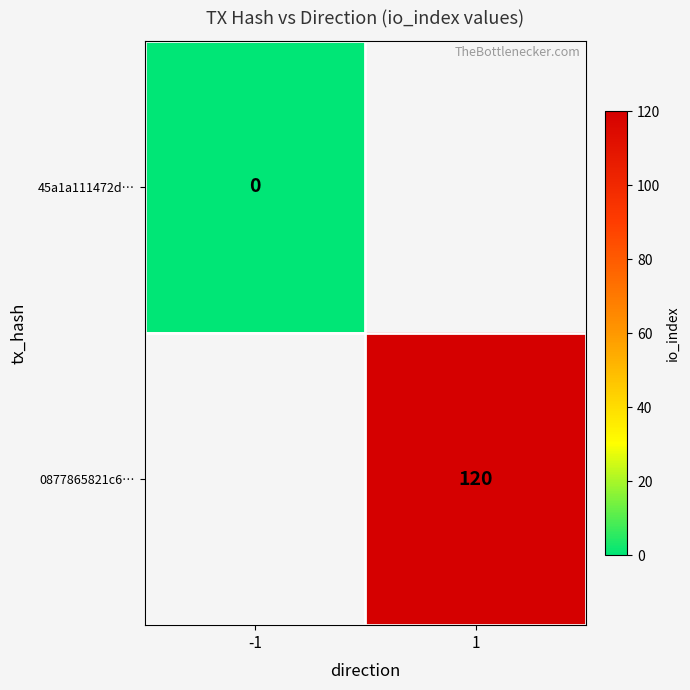

Count the number of data series in this chart.

2